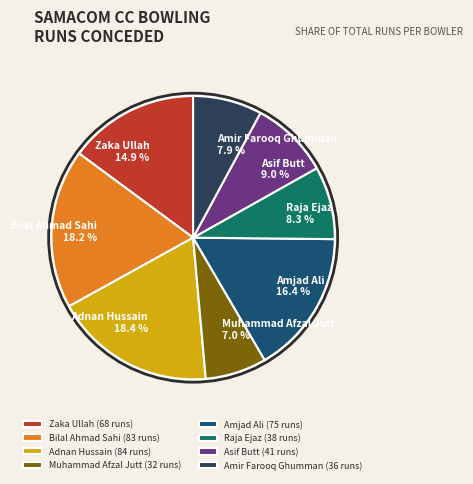

Is the sum of Raja Ejaz and Amjad Ali greater than half?

No